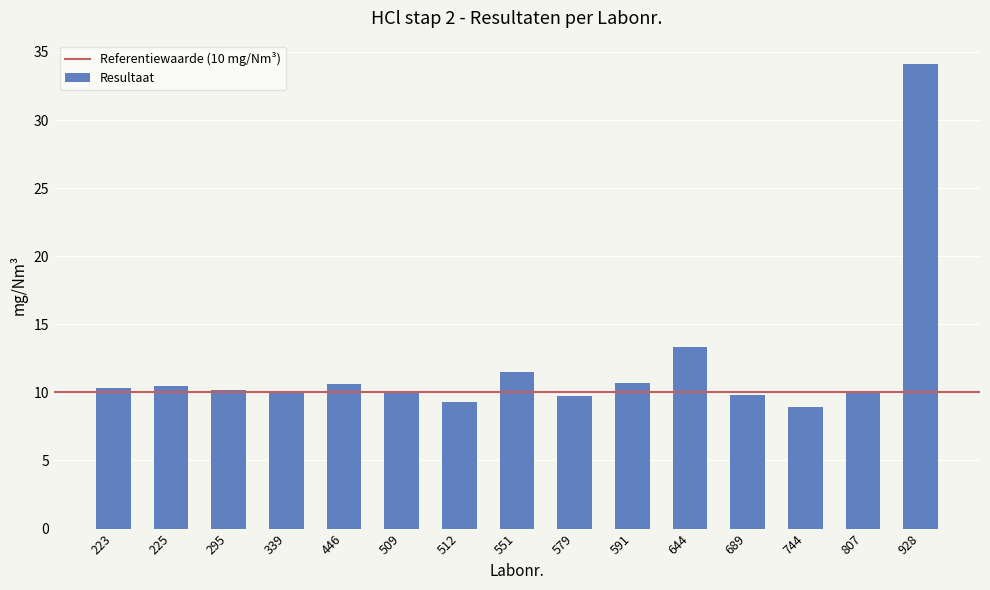

What is the value of the 6th bar from the left?

10.1